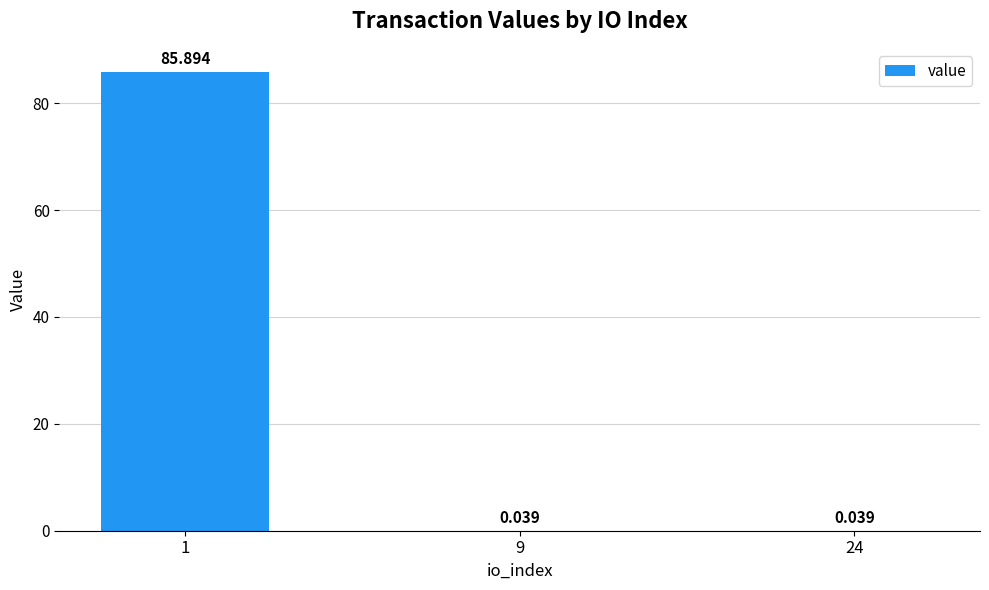

The value at 9 is 0.1. True or false?

False